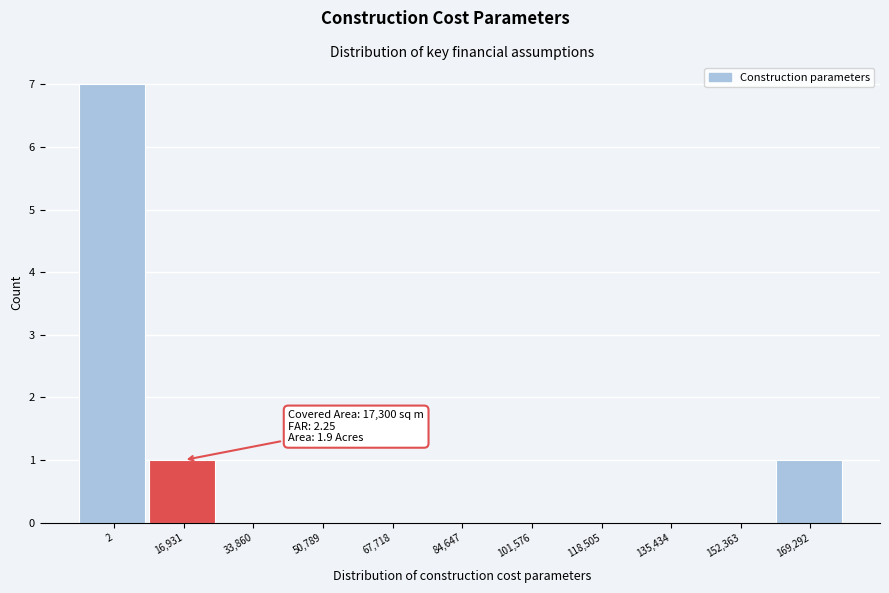

Reading left to right, transcribe all the data shown in this chart.

2=7	16,931=1	33,860=0	50,789=0	67,718=0	84,647=0	101,576=0	118,505=0	135,434=0	152,363=0	169,292=1